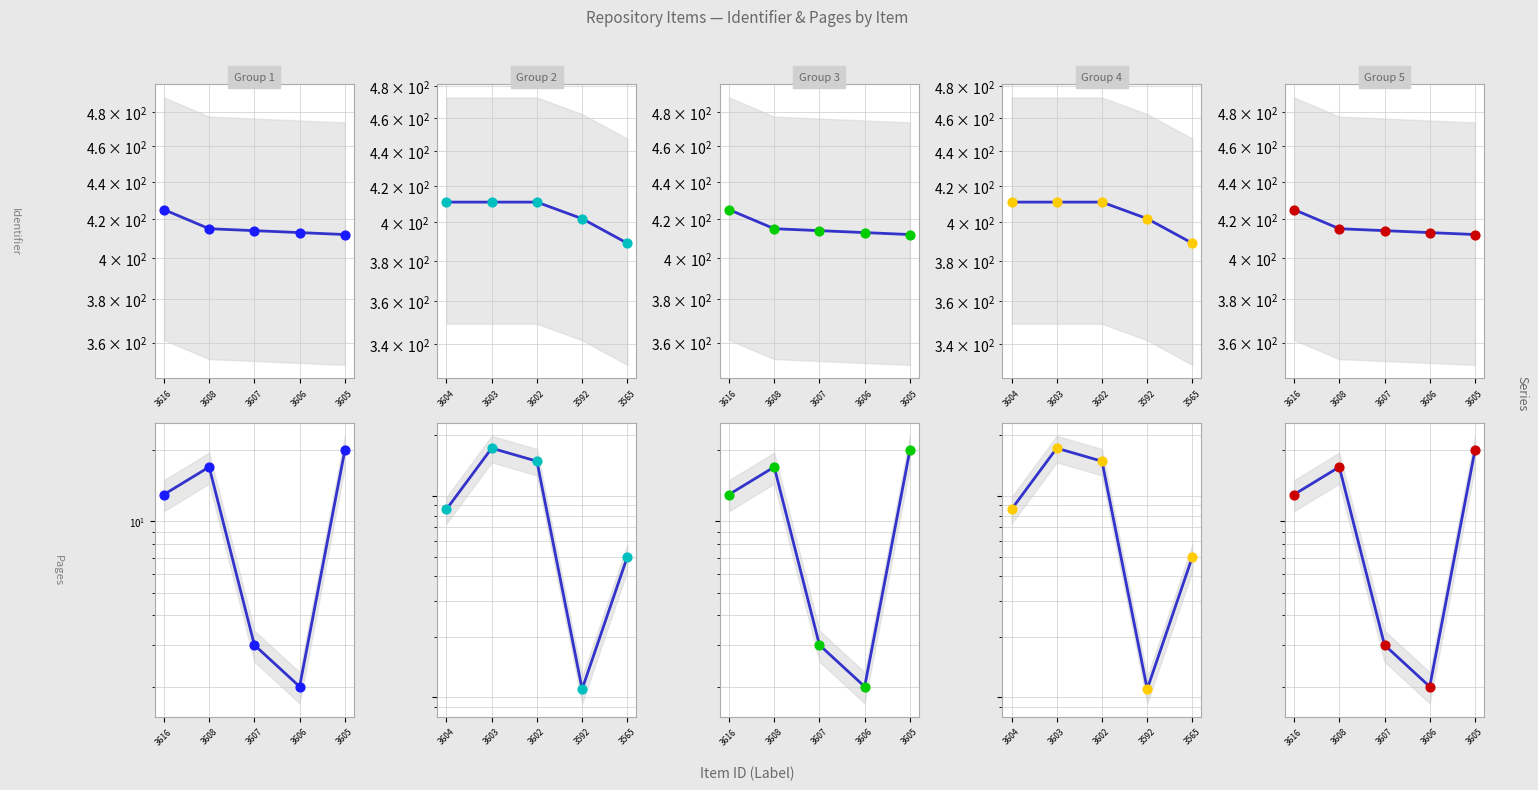

At how many categories does at least one series exceed 359?

5